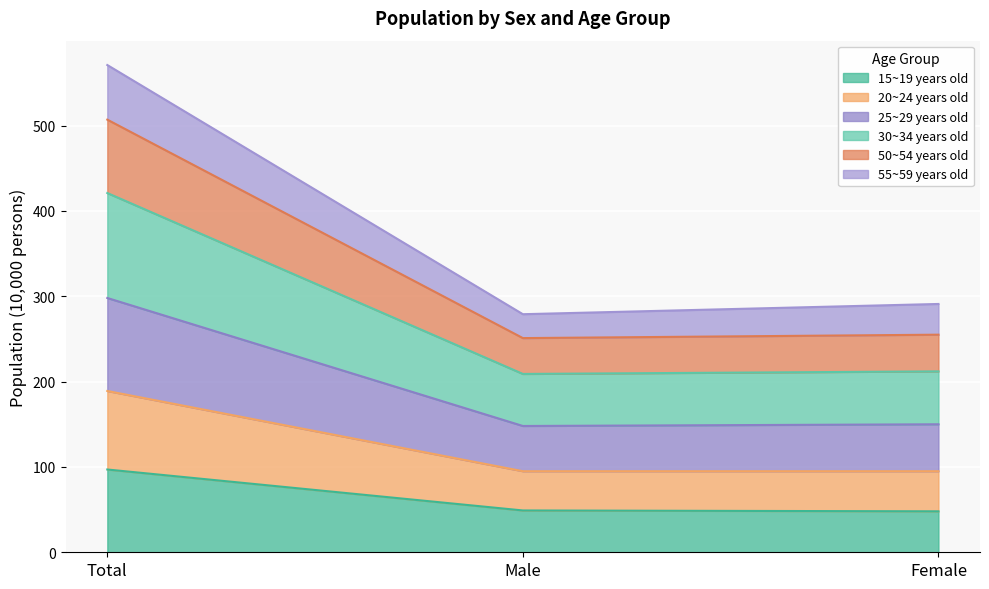

Does the chart display data point markers on the line(s)?

No